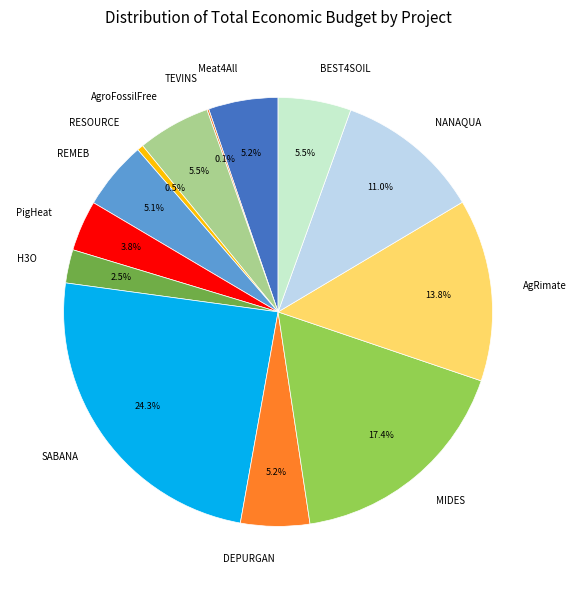

Between BEST4SOIL and H3O, which is larger?

BEST4SOIL